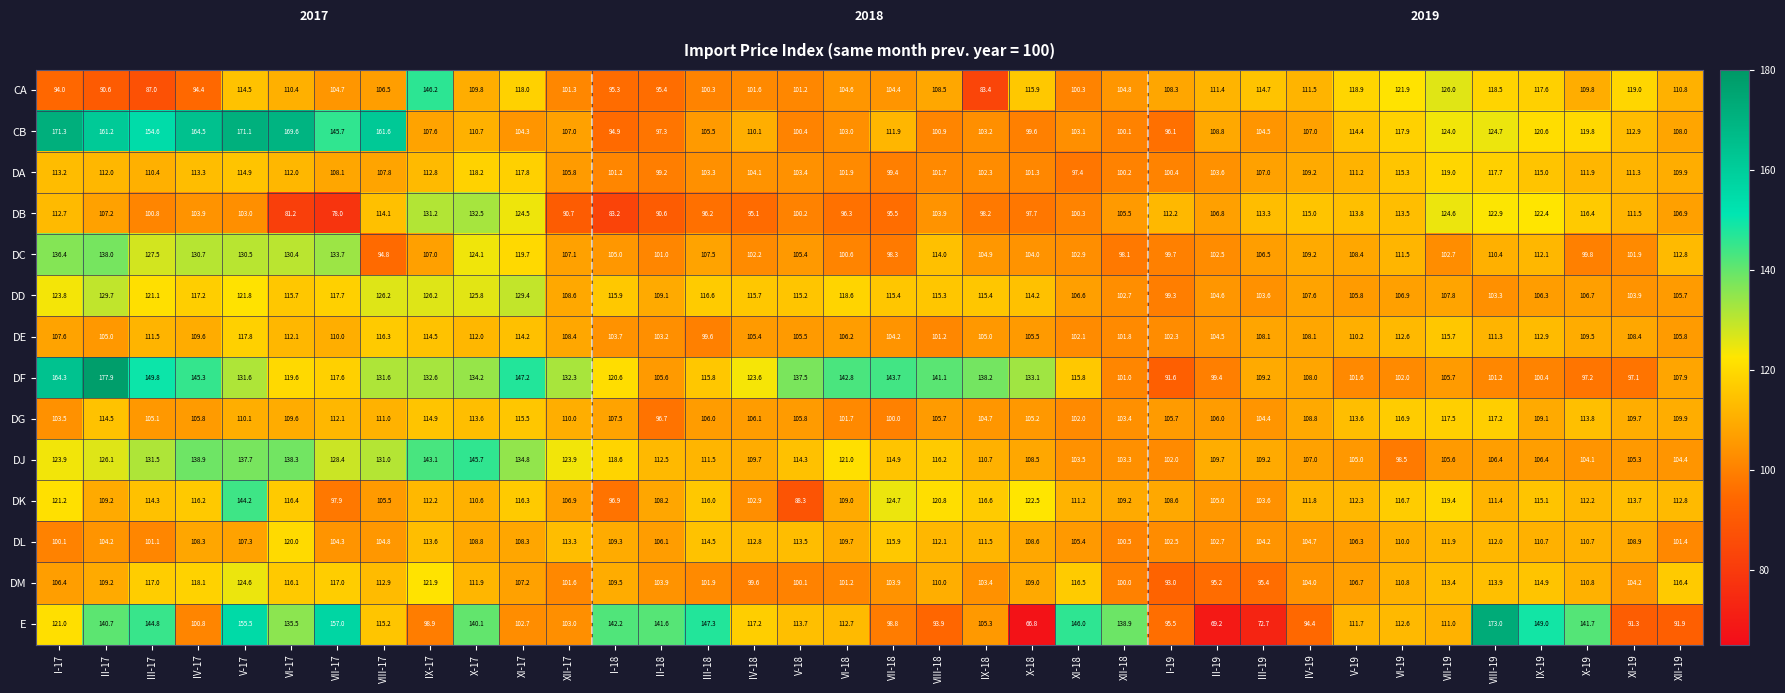

What is the greatest value displayed?

177.9